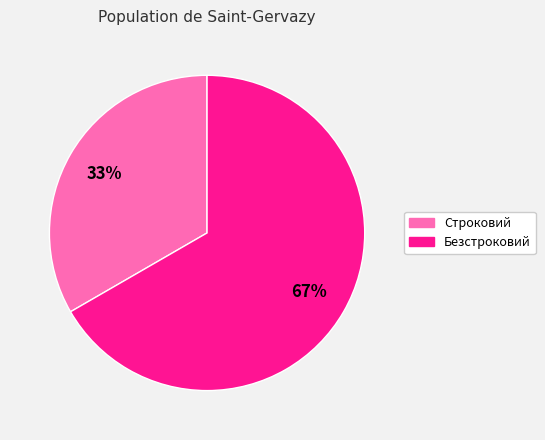

To the nearest percent, what is the combined percentage of Строковий and Безстроковий?

100%